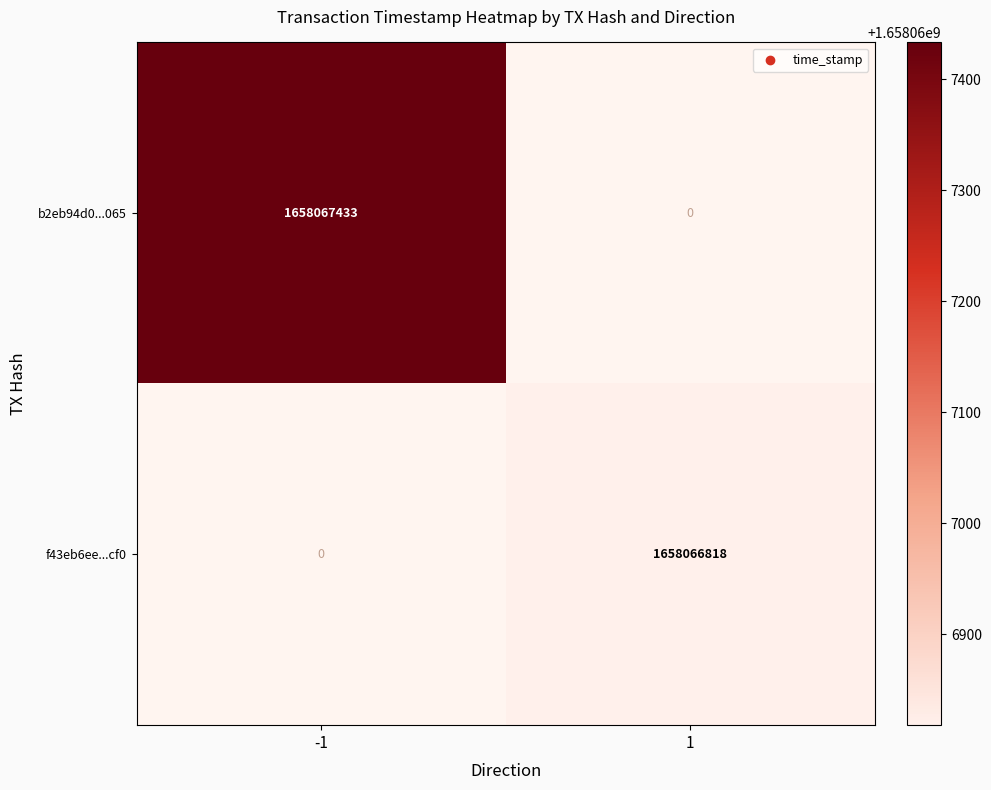

Between 0 and 1, which series saw the biggest shift?

b2eb94d0ebdc313f874be8a9a5b35251a7ed065